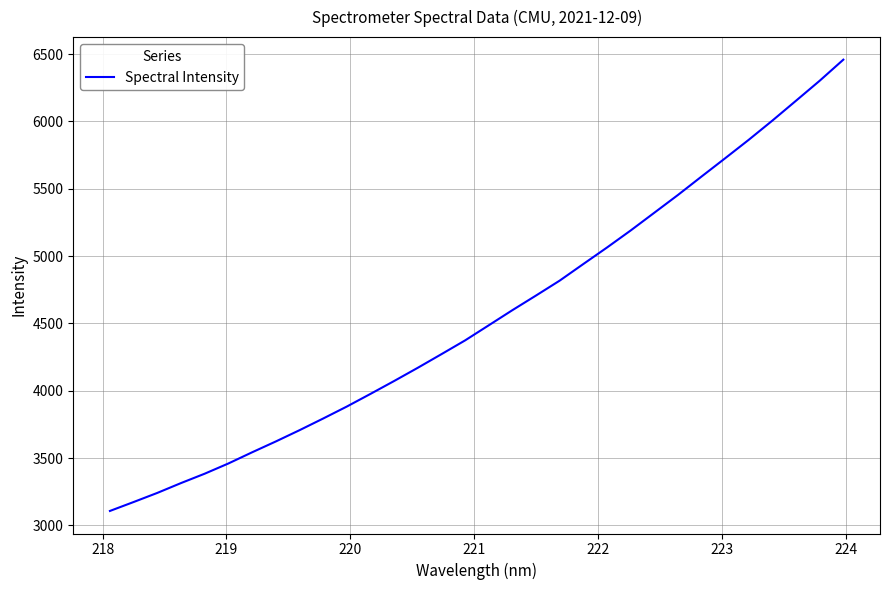

What is the minimum value shown in the chart?

3106.8